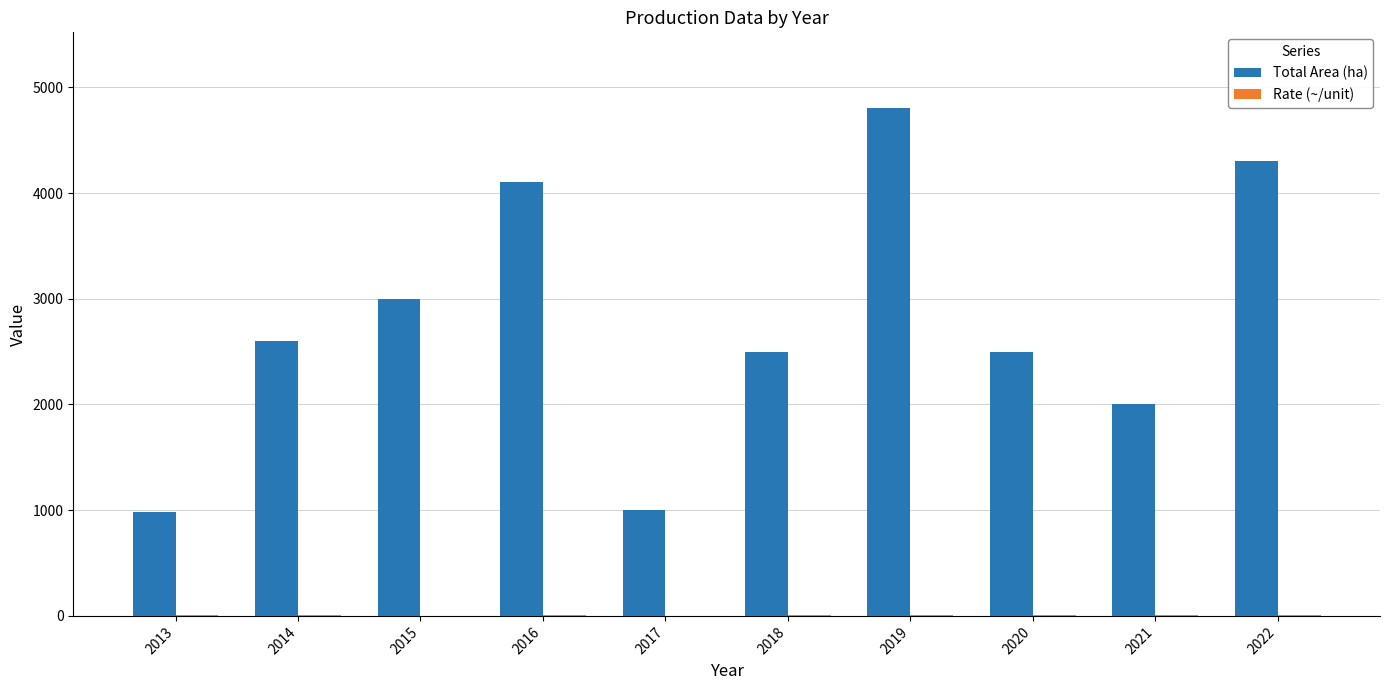

What value does the Total Area (ha) series have at 2015?

3000.0